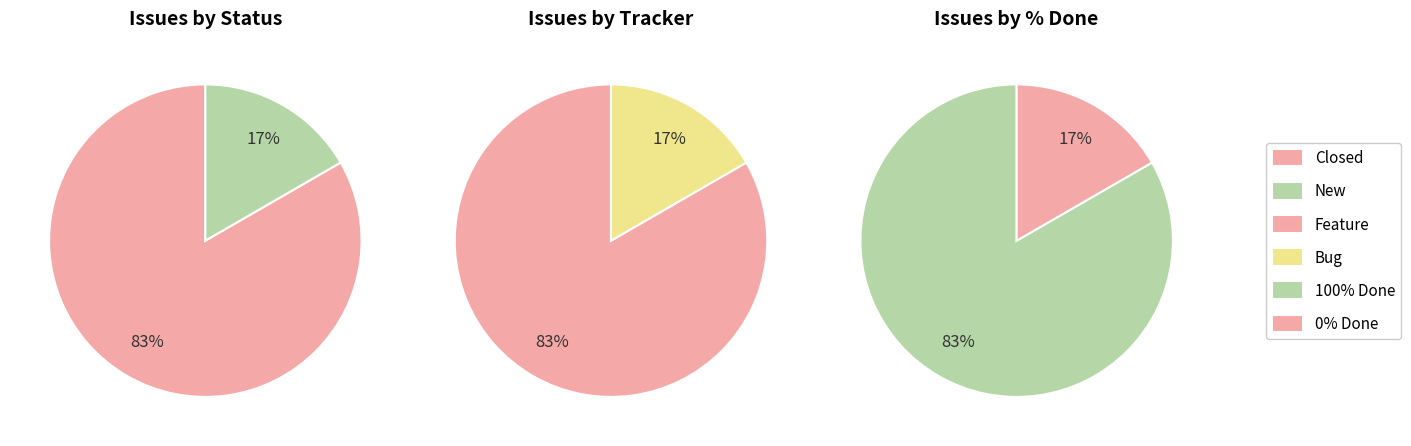

The 57 slice represents 15% of the pie. True or false?

False